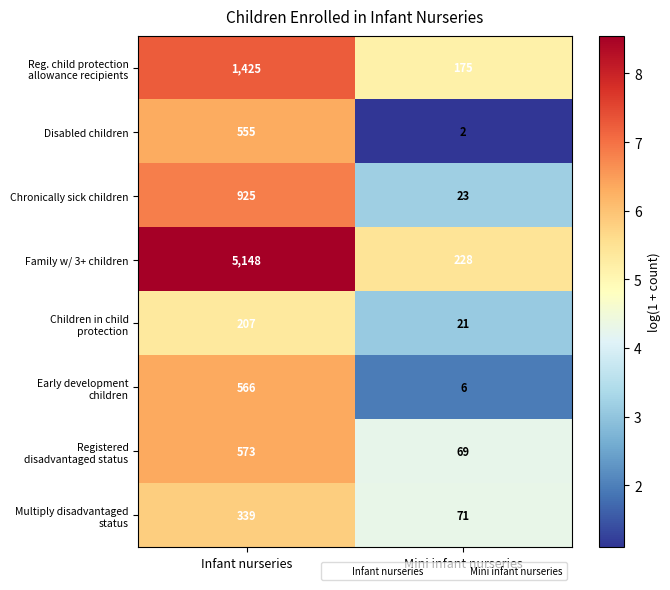

At which category does the chart reach its minimum across all series?

Mini infant nurseries